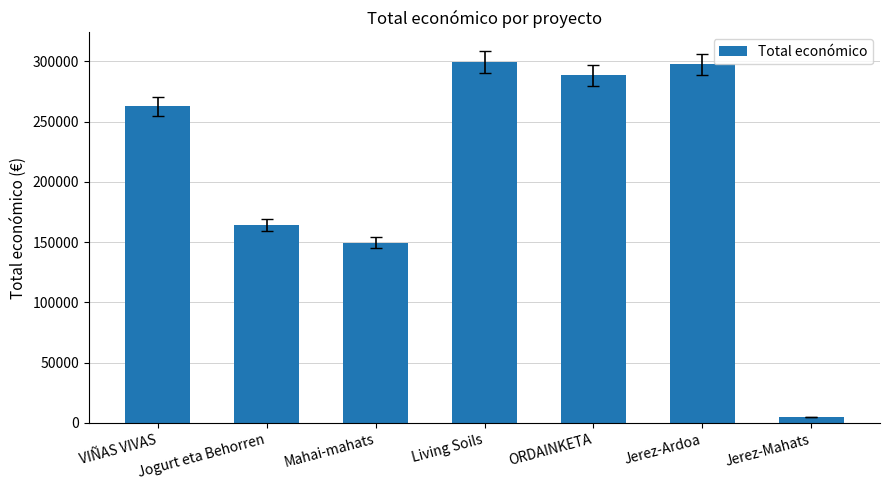

Count the number of data series in this chart.

1